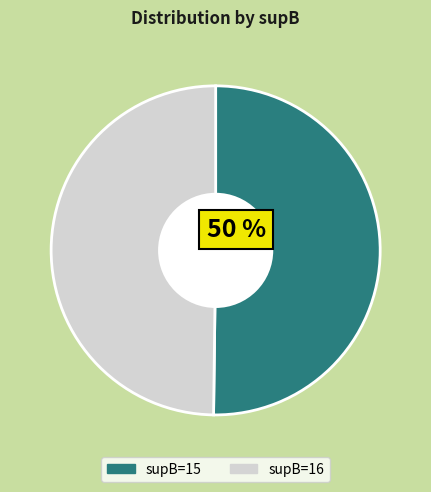

Is it true that supB=15 is 50% of the pie?

True